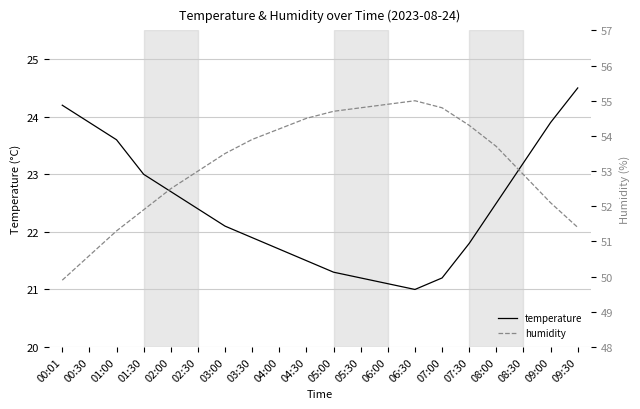

What position from the left is 00:01?

1